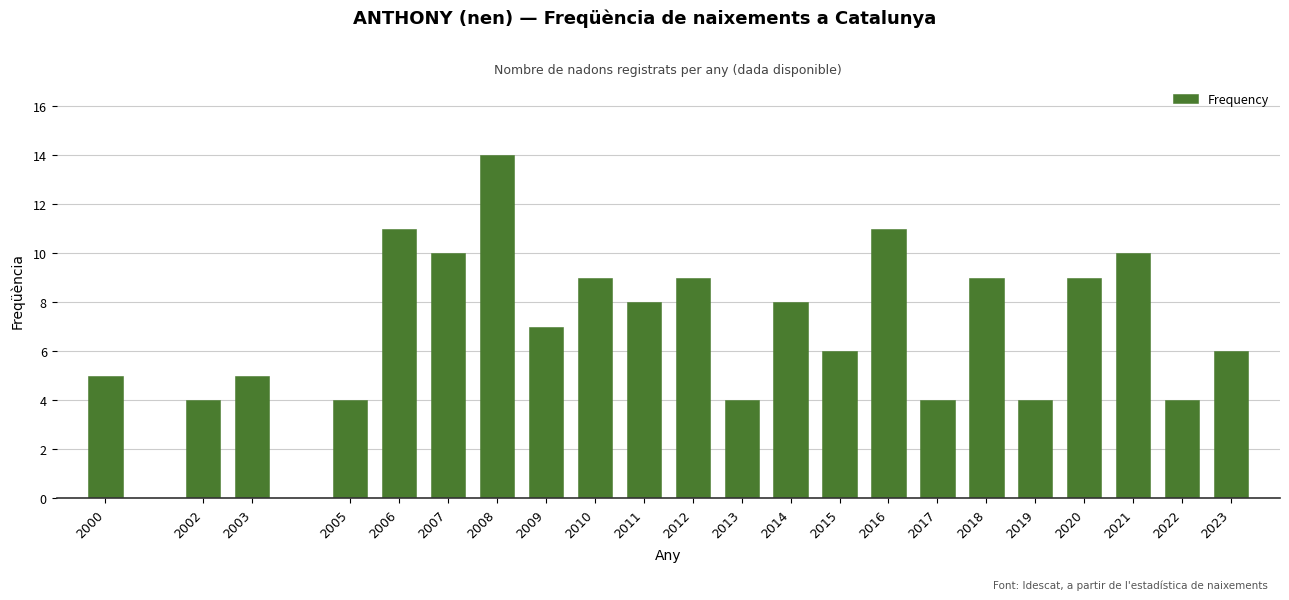

Reading left to right, what are all the values shown in this chart?

2000=5	2002=4	2003=5	2005=4	2006=11	2007=10	2008=14	2009=7	2010=9	2011=8	2012=9	2013=4	2014=8	2015=6	2016=11	2017=4	2018=9	2019=4	2020=9	2021=10	2022=4	2023=6